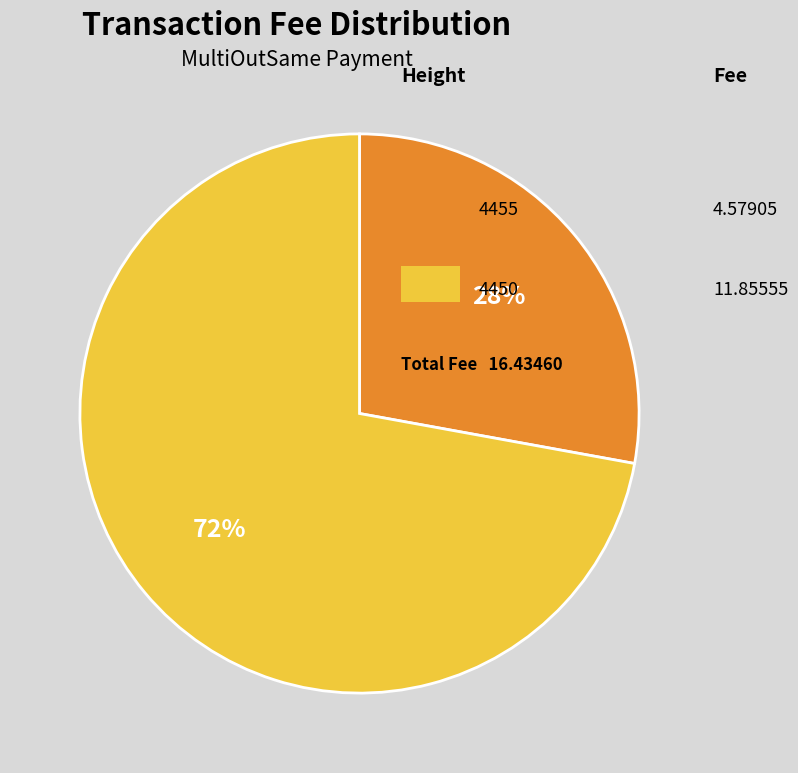

To the nearest percent, what is the average slice percentage?

50%